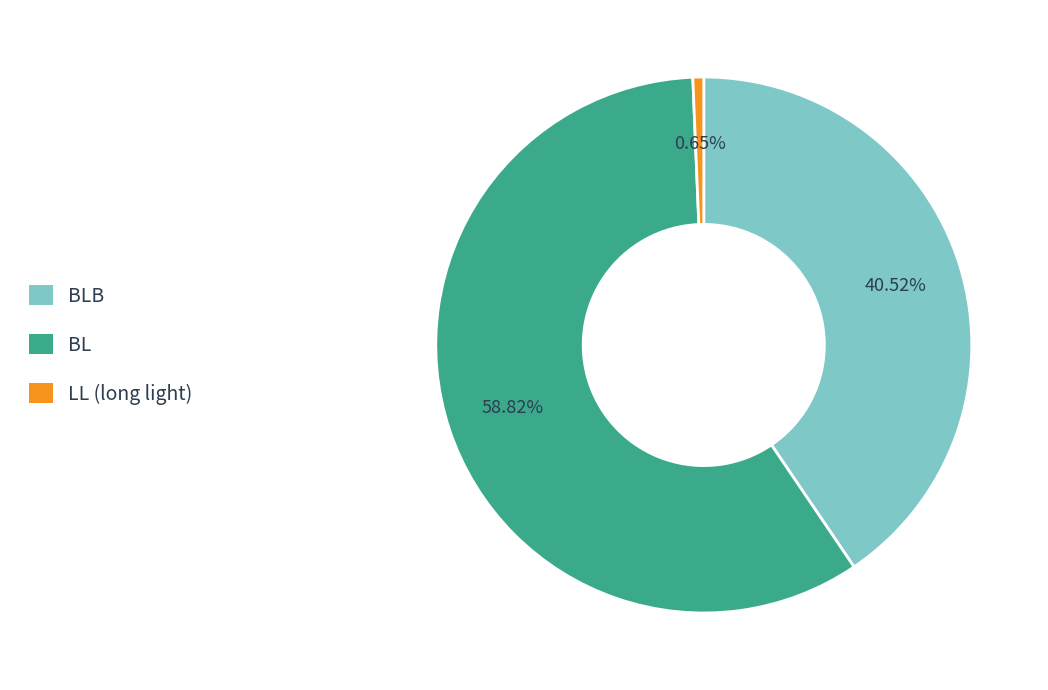

Does any single category account for the majority?

Yes